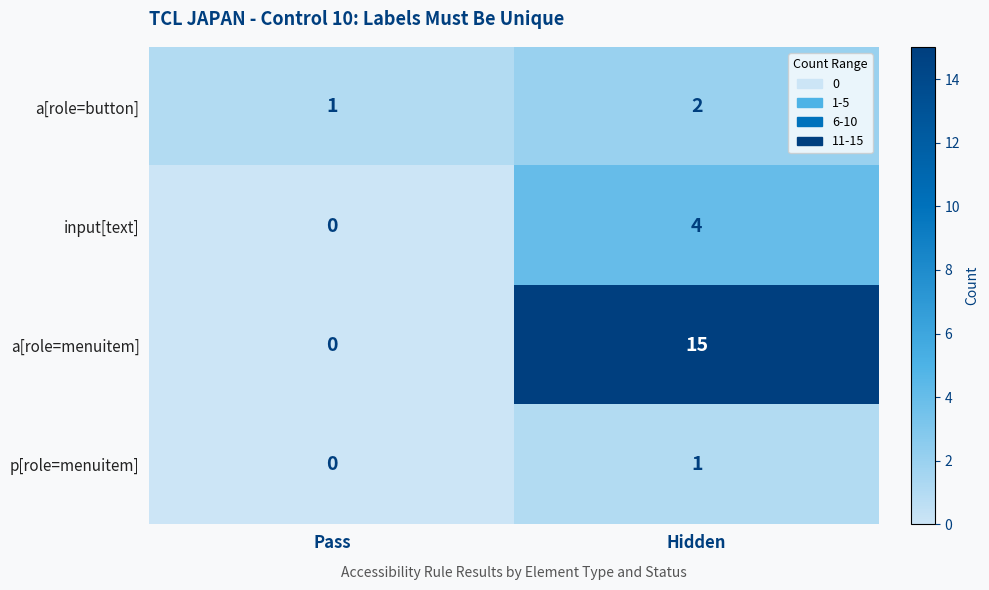

Which series has the widest spread of values?

a[role=menuitem]